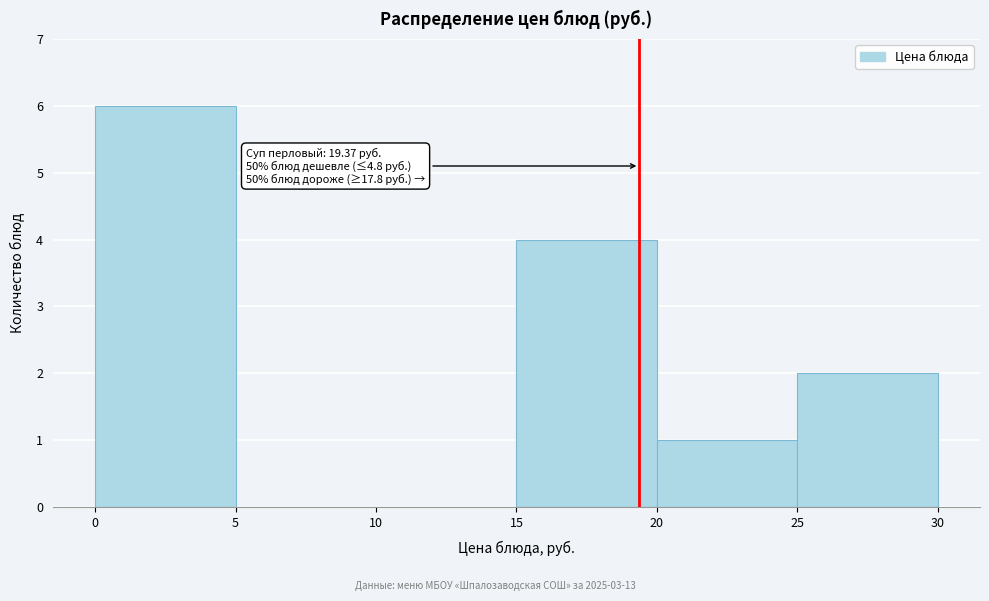

Over which range of the x-axis is the bar tallest?

0 to 5